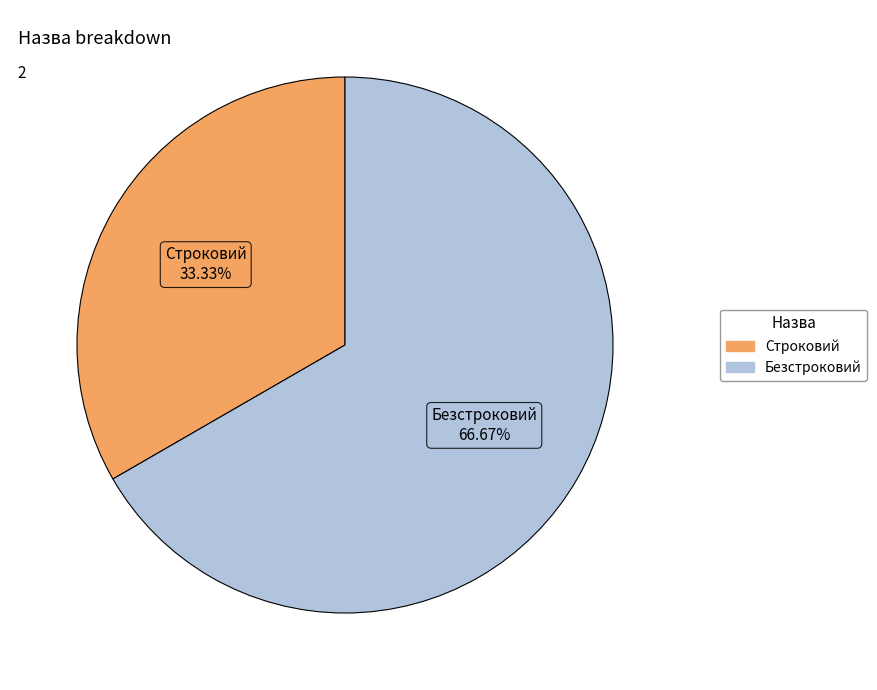

To the nearest percent, what is the average slice percentage?

50%